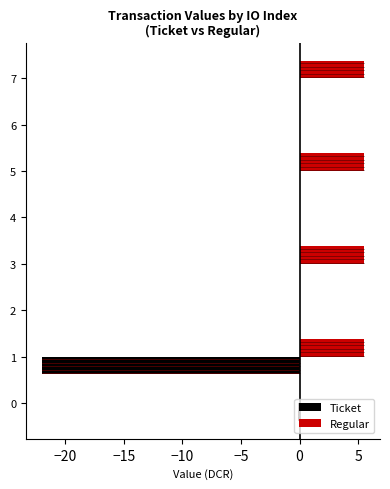

What is the sum of all Regular values?

22.1